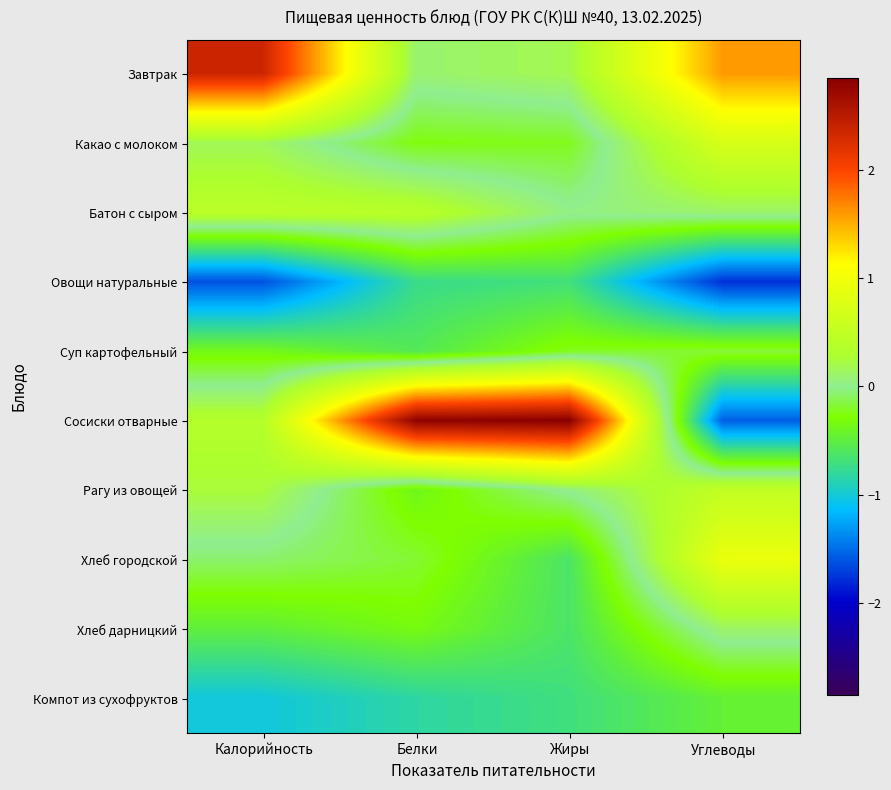

At how many categories does at least one series exceed 2?

3